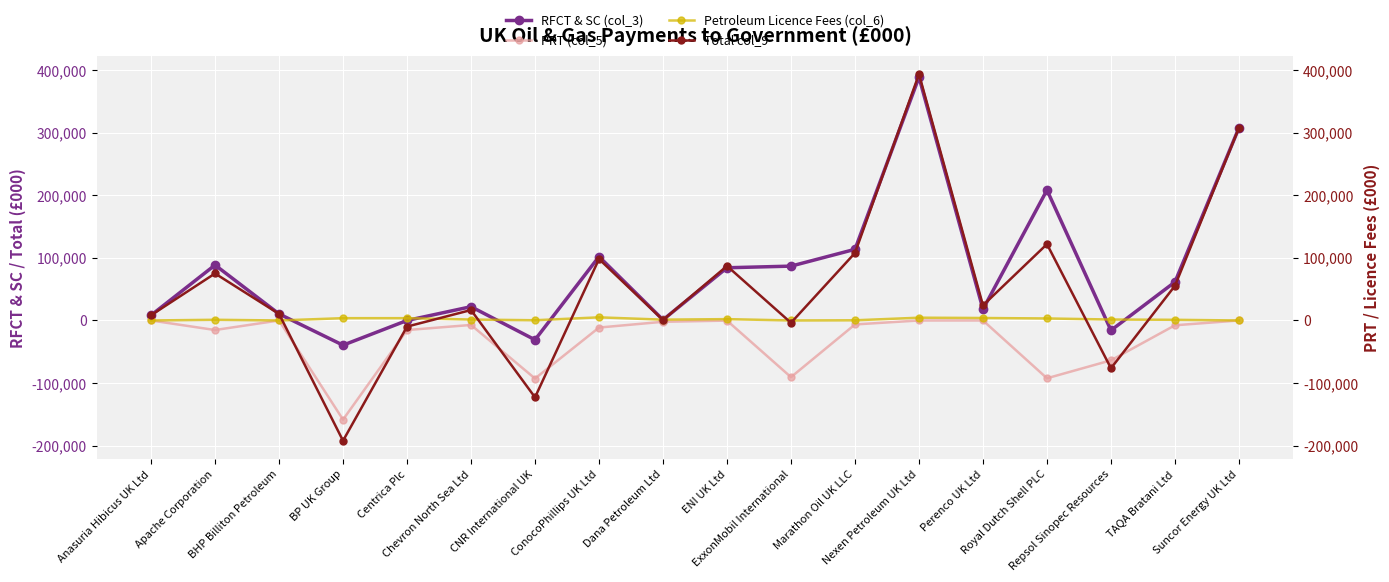

What are all the series names shown in the legend?

RFCT & SC (col_3), PRT (col_5), Petroleum Licence Fees (col_6), Total col_9